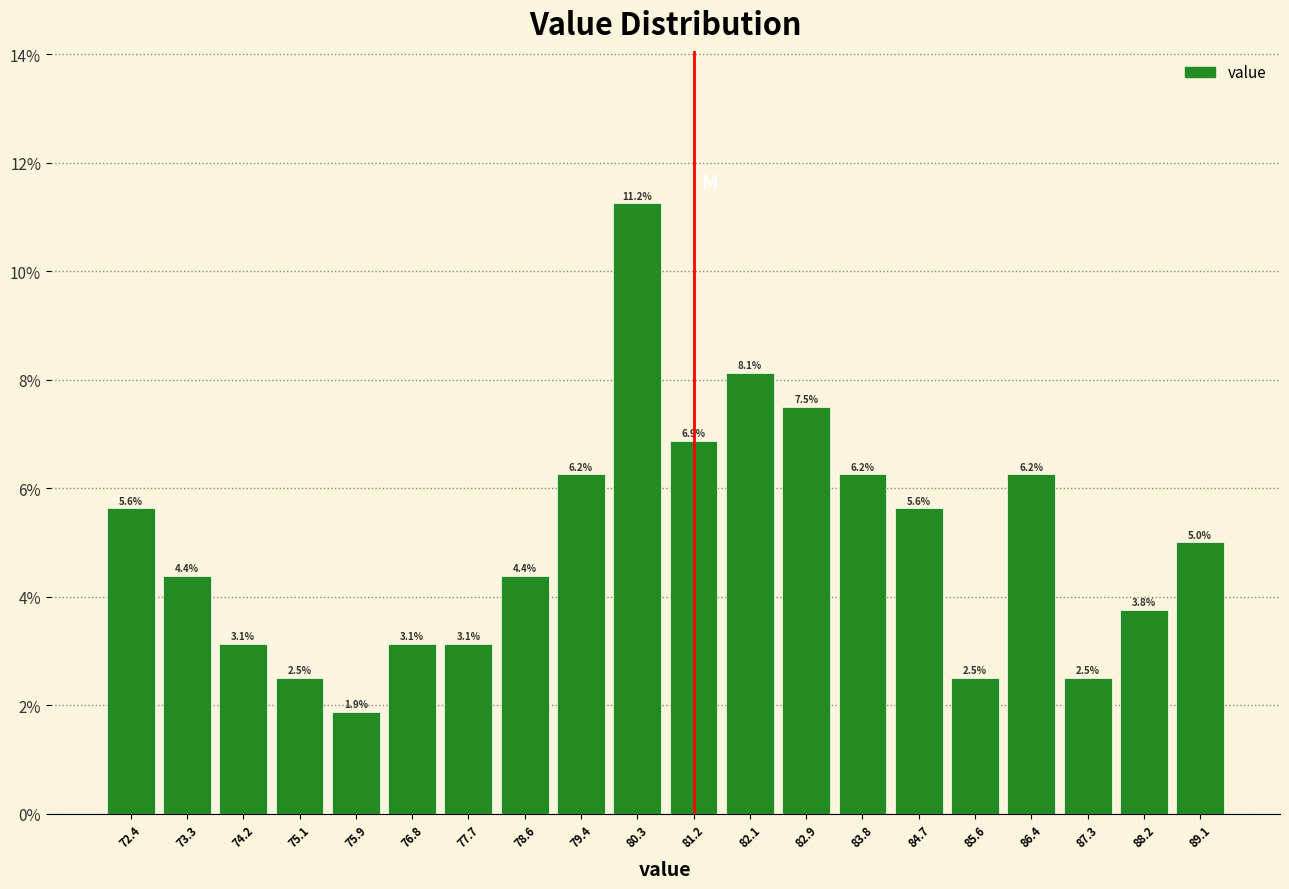

Reading left to right, transcribe this chart: for each bar, give the range it covers on the x-axis and its height. The bar edges are not printed on the chart, so give them approximately, as read against the axis.

72.0 to 72.9: 5.6
72.9 to 73.8: 4.4
73.8 to 74.6: 3.1
74.6 to 75.5: 2.5
75.5 to 76.4: 1.9
76.4 to 77.3: 3.1
77.3 to 78.1: 3.1
78.1 to 79.0: 4.4
79.0 to 79.9: 6.2
79.9 to 80.8: 11.2
80.8 to 81.6: 6.9
81.6 to 82.5: 8.1
82.5 to 83.4: 7.5
83.4 to 84.3: 6.2
84.3 to 85.1: 5.6
85.1 to 86.0: 2.5
86.0 to 86.9: 6.2
86.9 to 87.8: 2.5
87.8 to 88.6: 3.8
88.6 to 89.5: 5.0